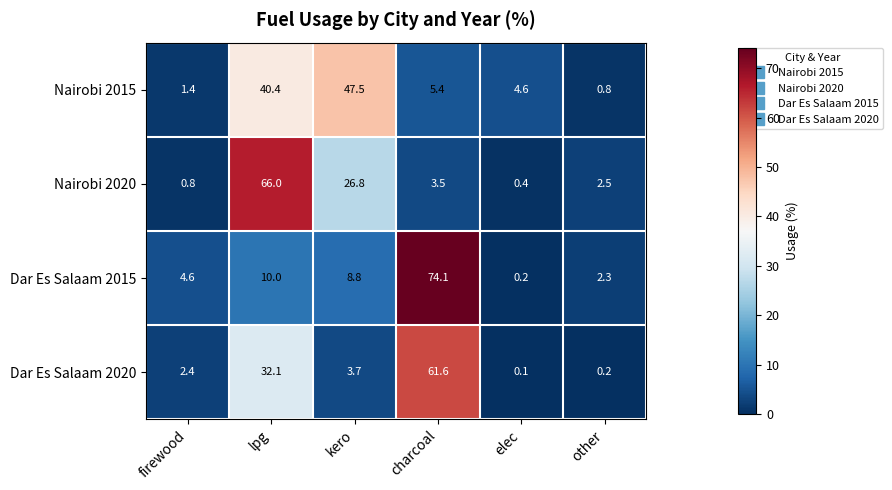

What is the sum of all Nairobi 2015 values?

100.1